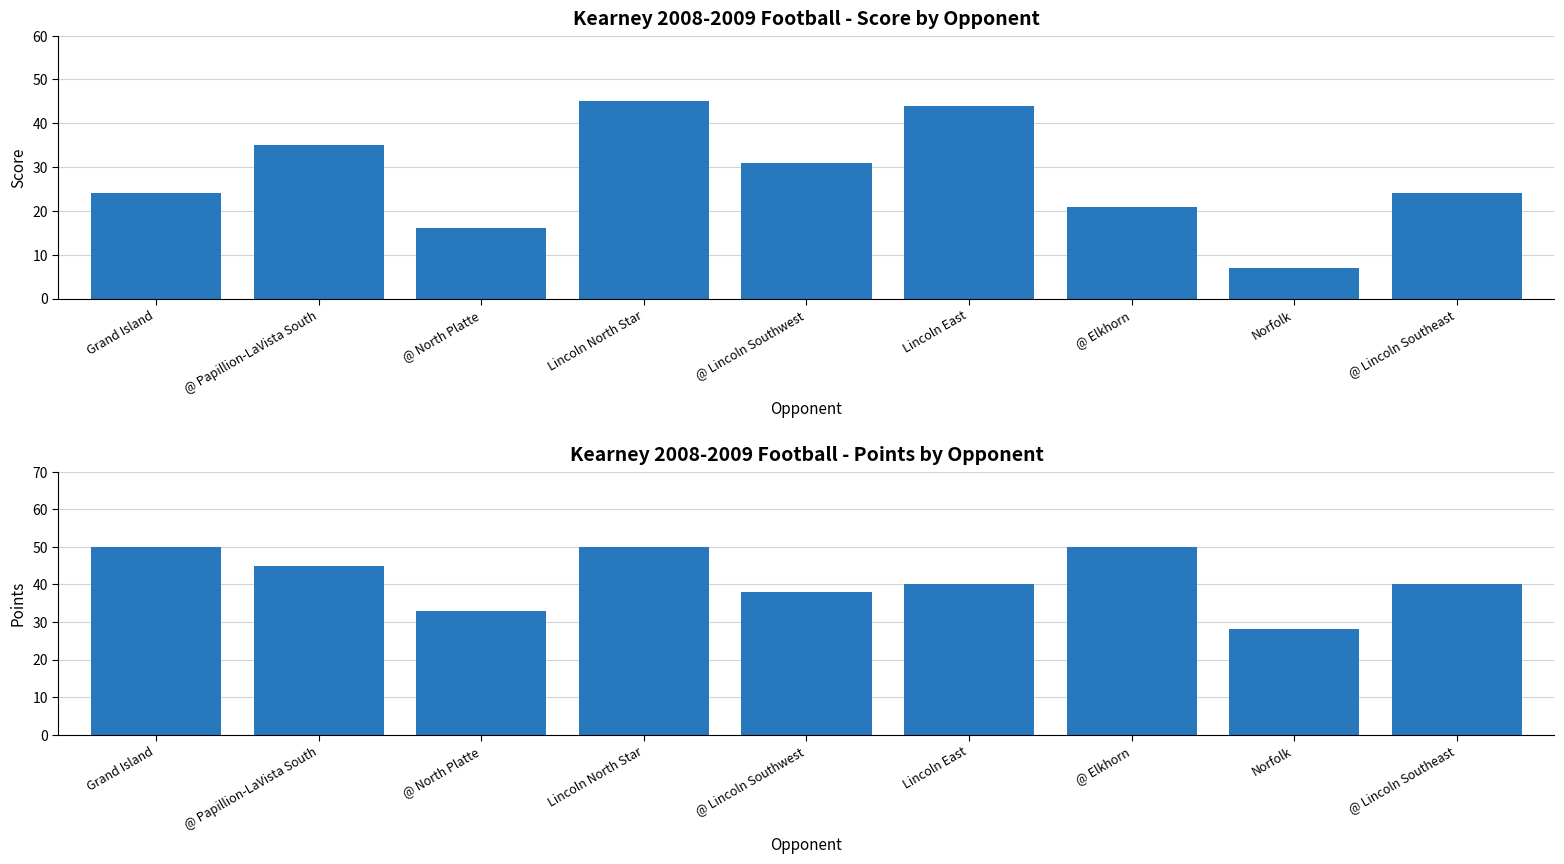

Which has a higher value, Grand Island or Norfolk?

Grand Island